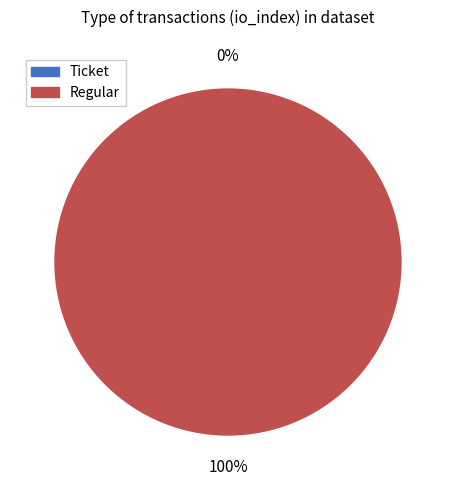

To the nearest percent, what percentage of the pie is Regular?

100%